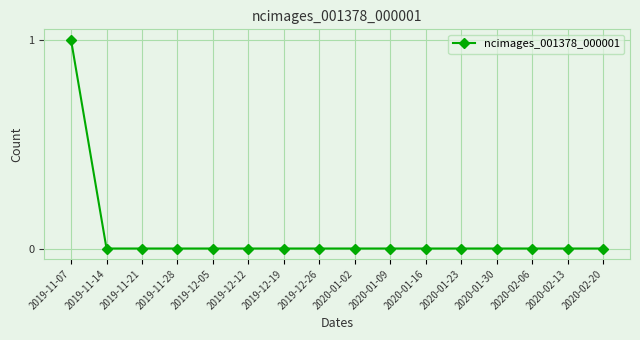

Reading left to right, transcribe all the data shown in this chart.

1	0	0	0	0	0	0	0	0	0	0	0	0	0	0	0